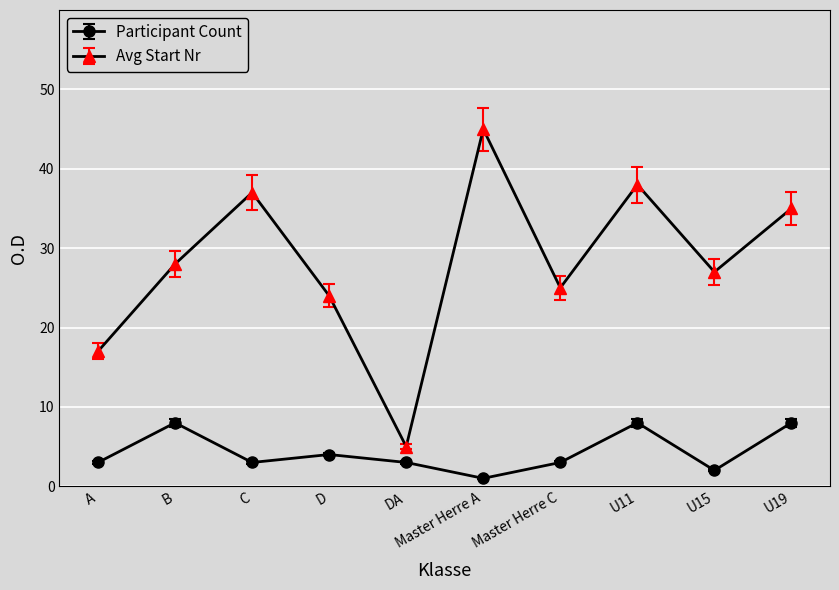

Read the Participant Count value at D.

4